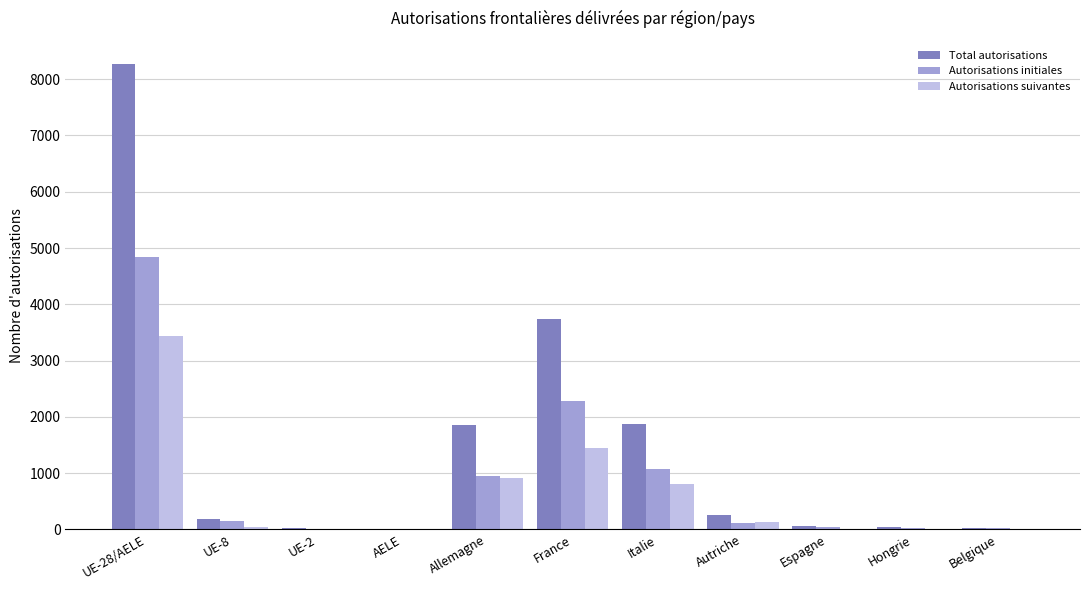

Where is Total autorisations nearest to the value 4141?

France